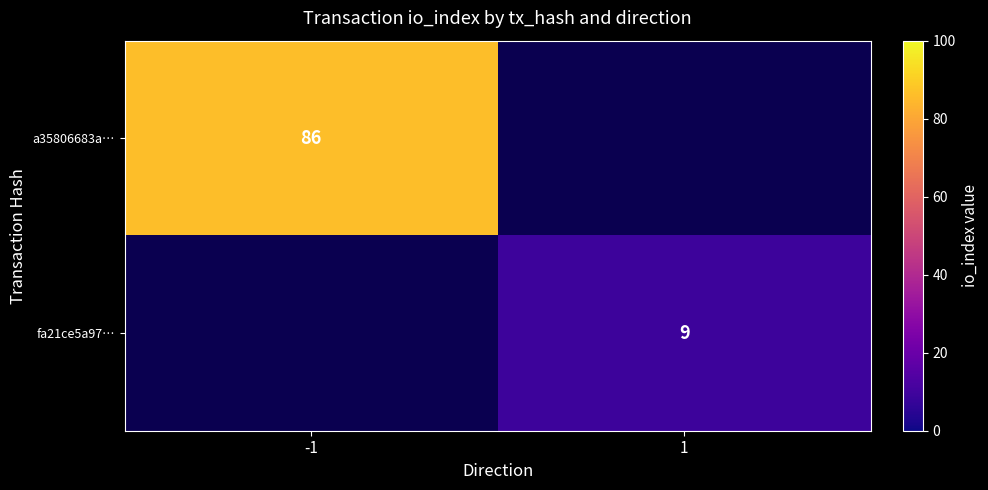

True or false: fa21ce5a97… has a value of 9 at 1.

True